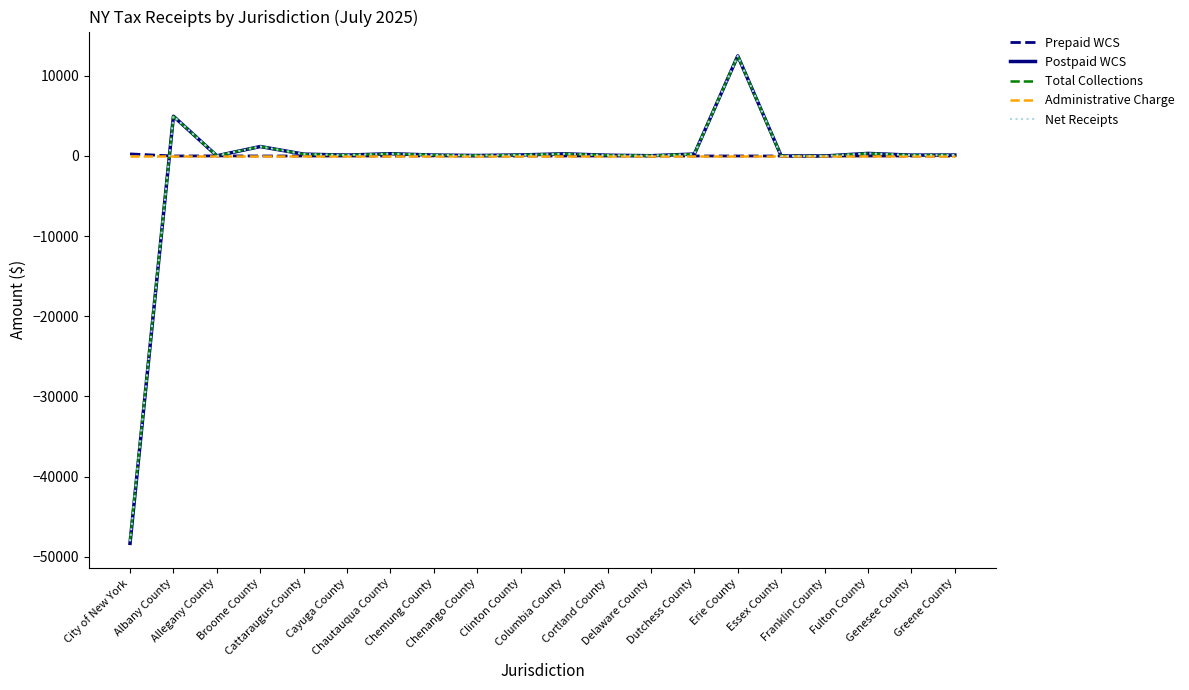

How many lines are shown in the chart?

5